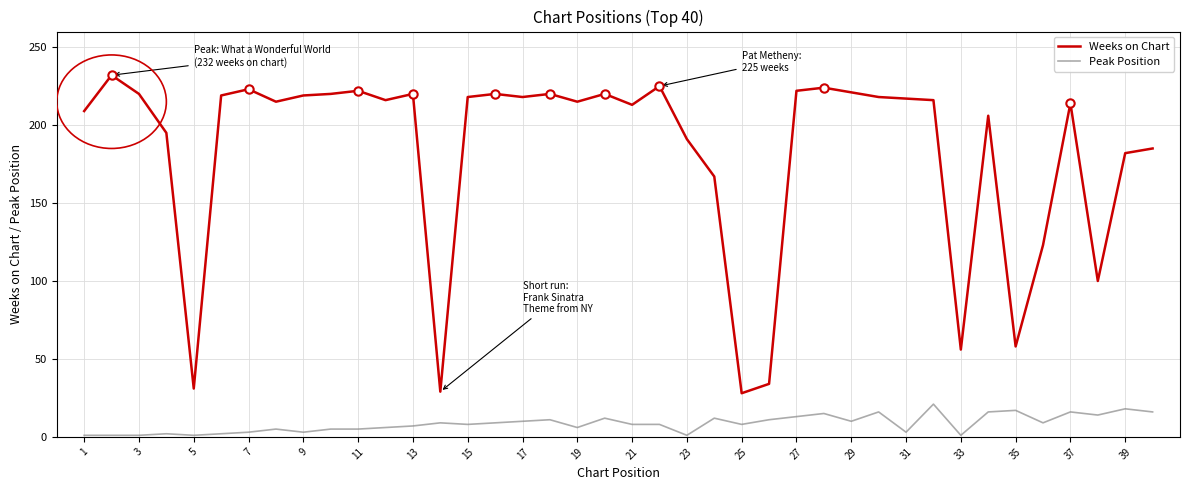

List the series in order of their overall mean, highest first.

Weeks on Chart, Peak Position